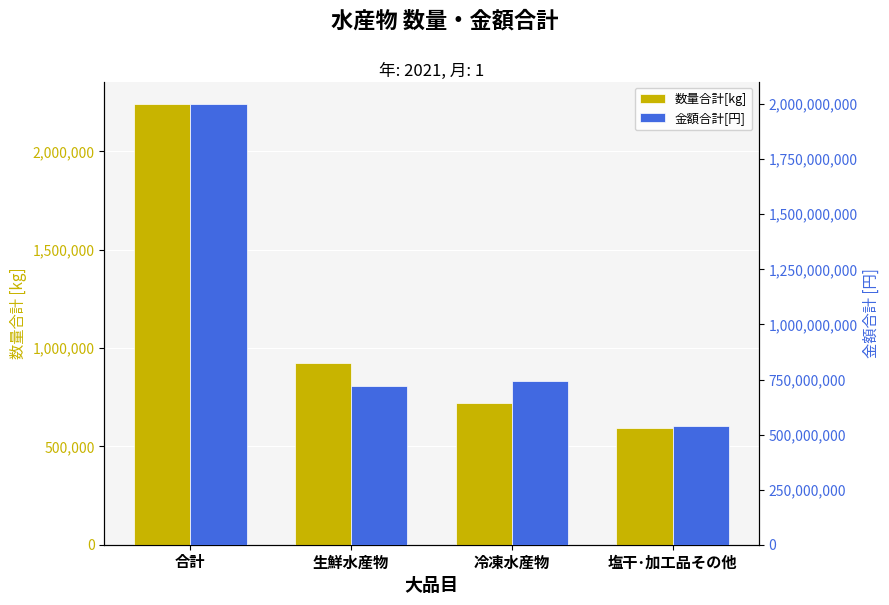

What is the label of the 3rd bar from the right?

生鮮水産物